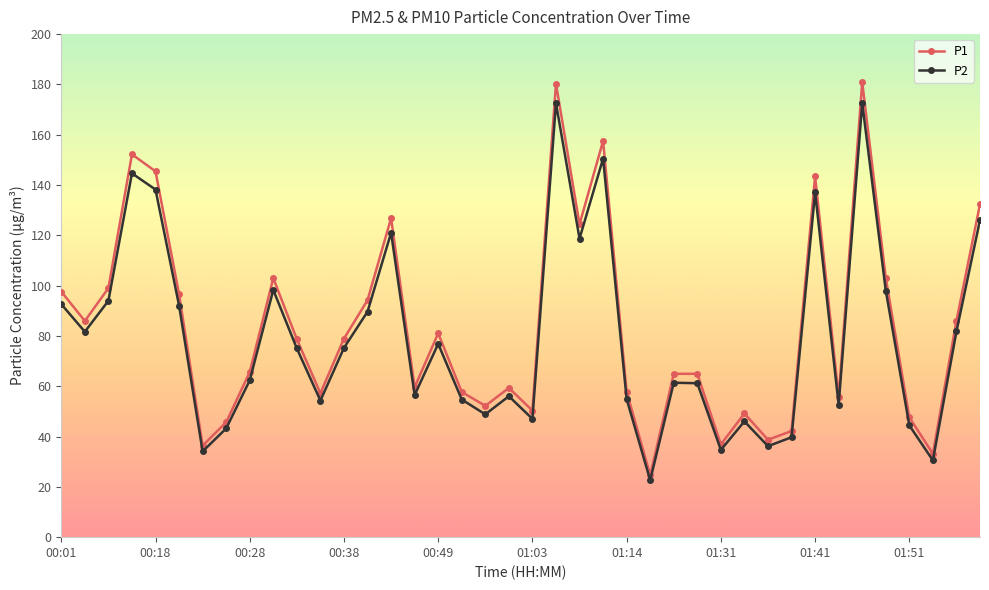

What is the maximum value shown in the chart?

180.9